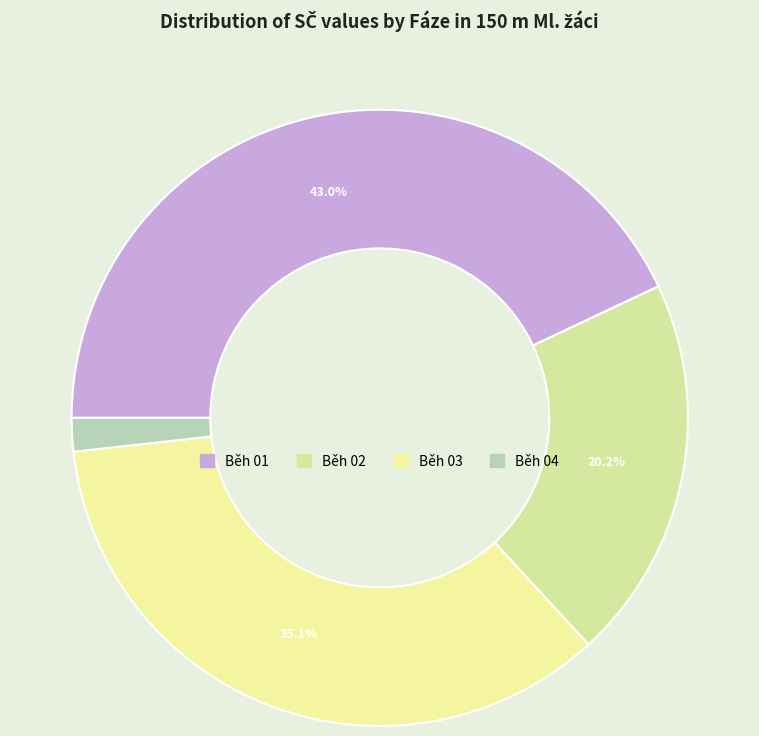

Approximately how many times larger is the value at Běh 03 compared to Běh 02?

1.7